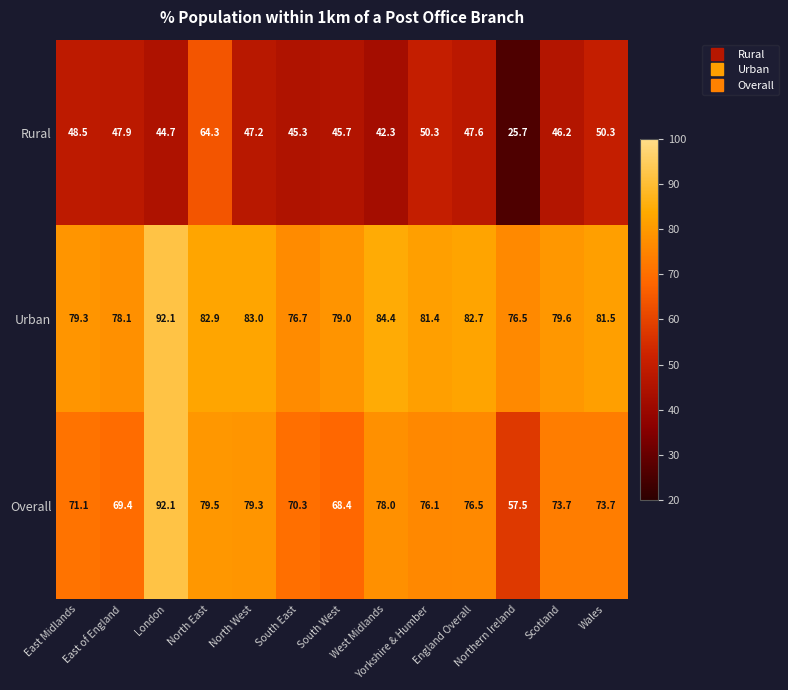

List the series in order of their overall mean, highest first.

Urban, Overall, Rural